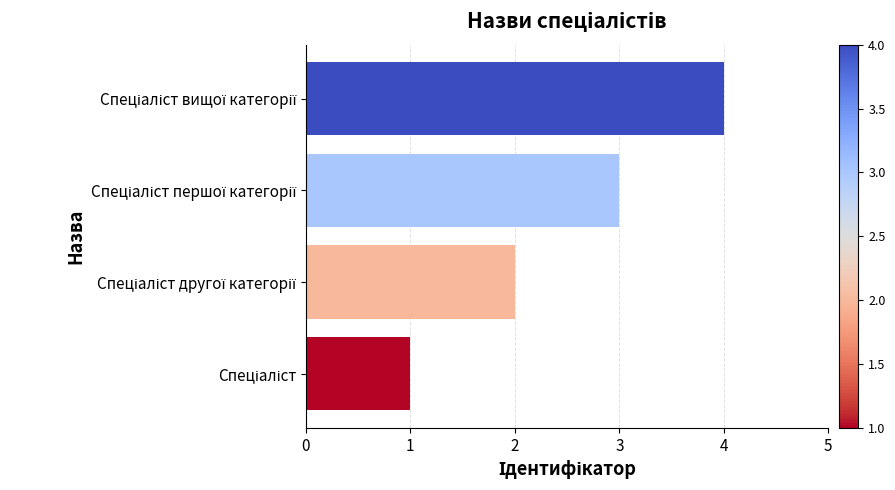

How many data points does each series have?

4